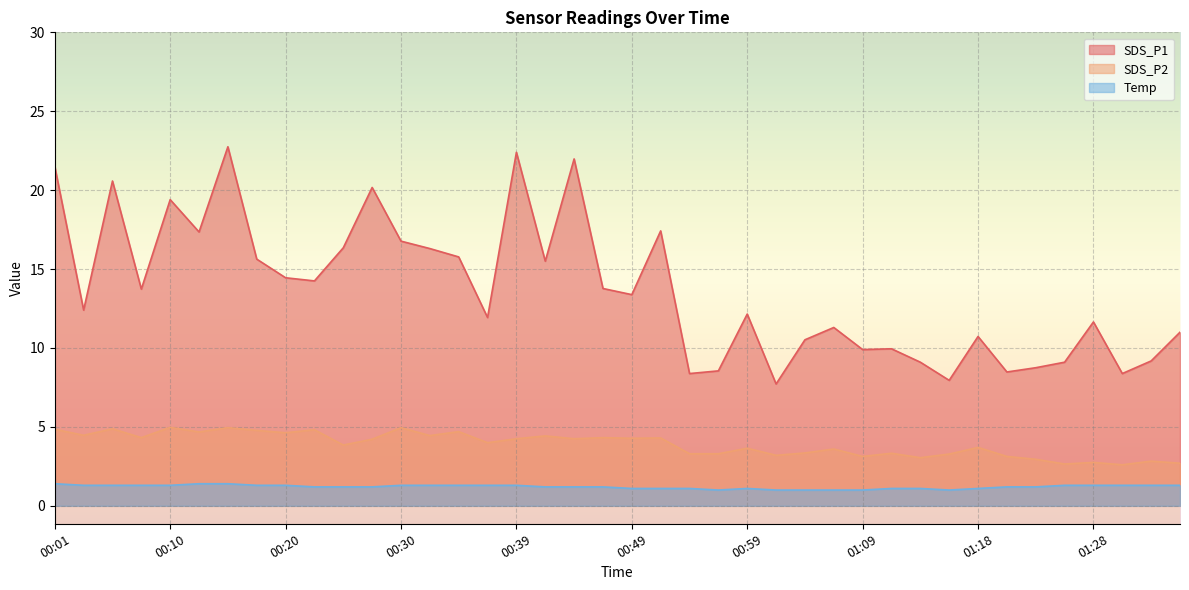

What is the value of the Temp point at the 6th from the left?

1.4